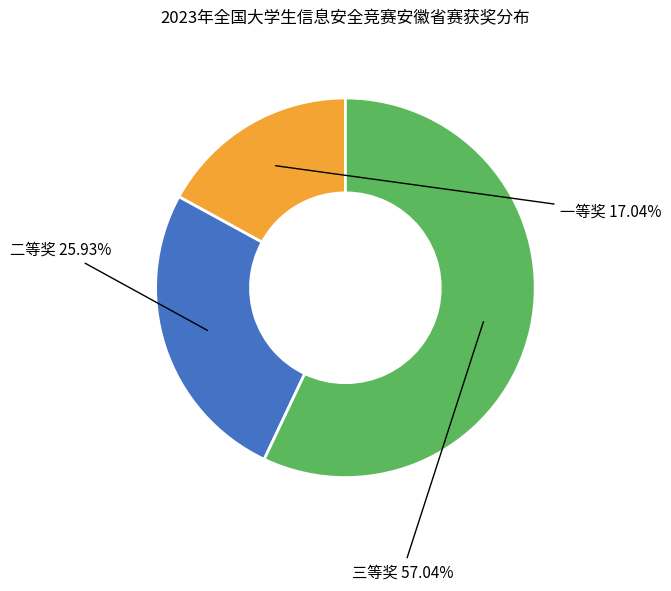

Is there a majority slice in this chart?

Yes